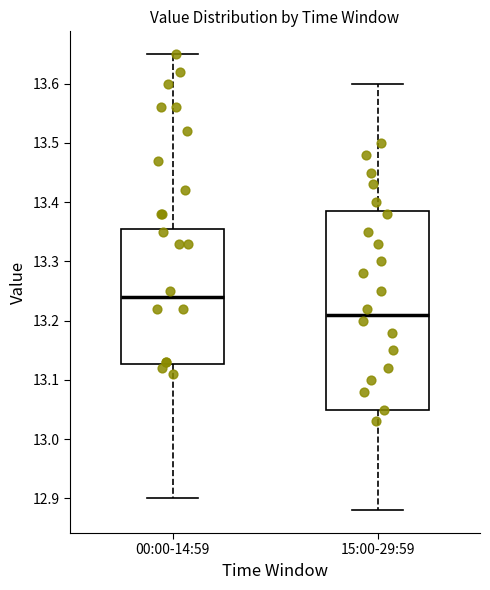

Which box is the tallest, from its lower edge to its upper edge?

15:00-29:59